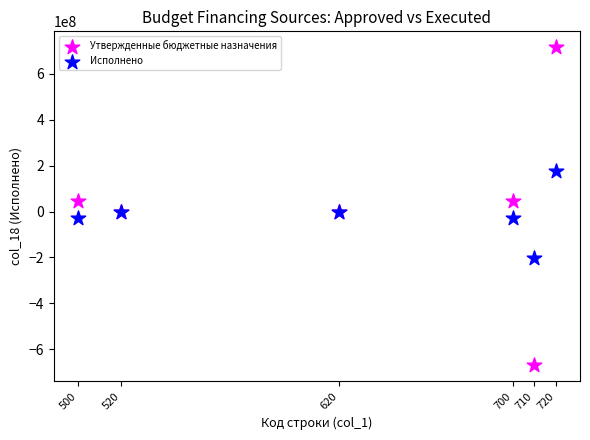

Which series reaches the minimum Y coordinate?

Утвержденные бюджетные назначения